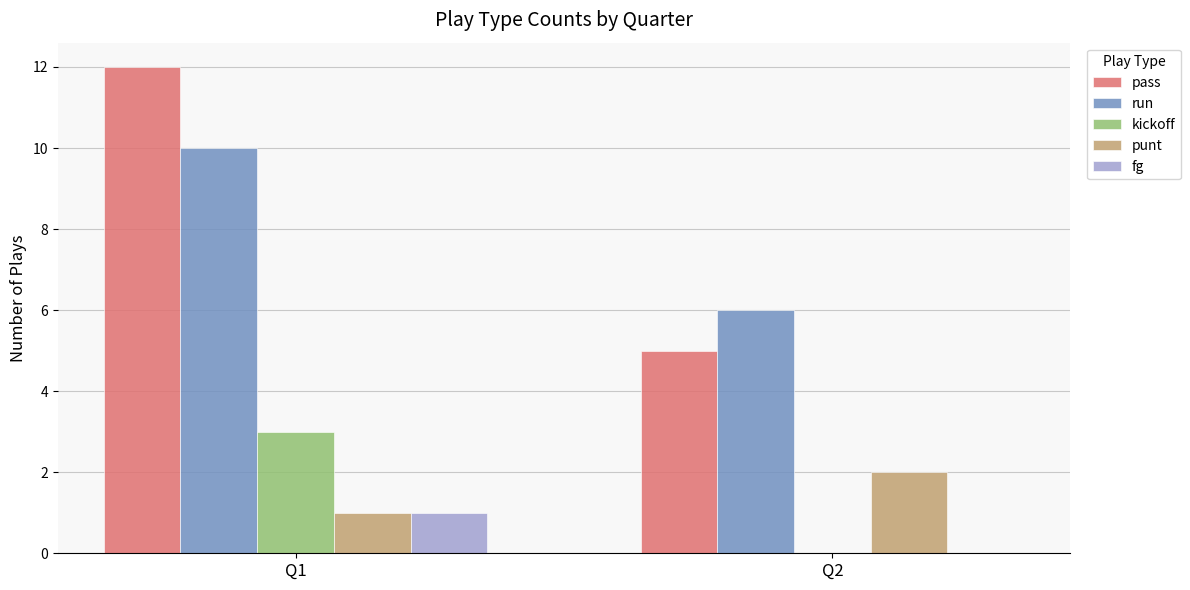

Are the bars horizontal?

No